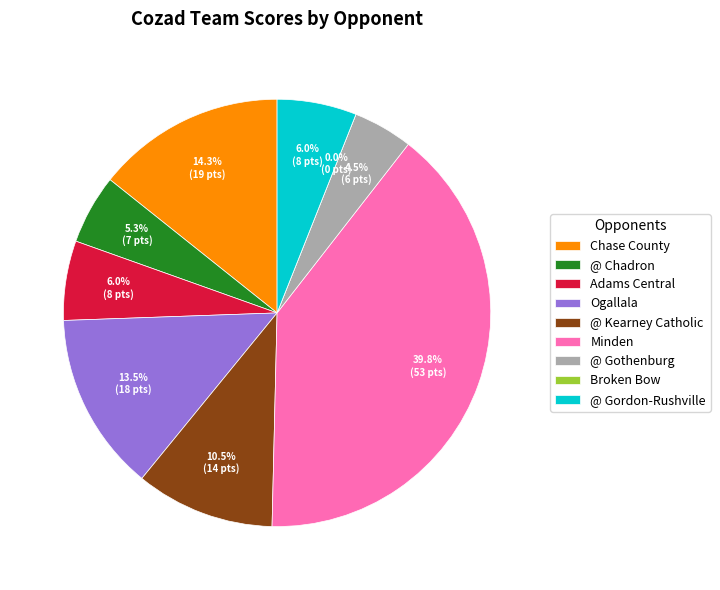

Rank the categories by value from lowest to highest.

Broken Bow, @ Gothenburg, @ Chadron, Adams Central, @ Gordon-Rushville, @ Kearney Catholic, Ogallala, Chase County, Minden